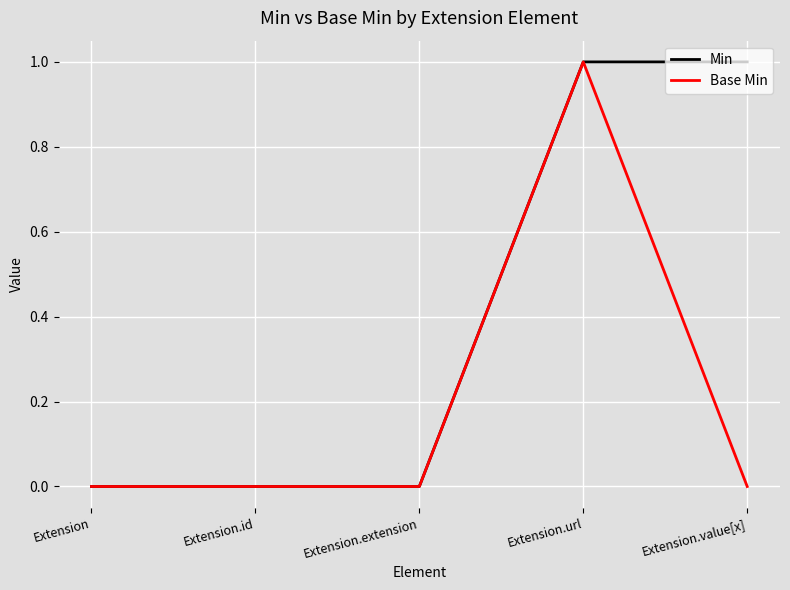

The value of Min at Extension.extension is 0. True or false?

True